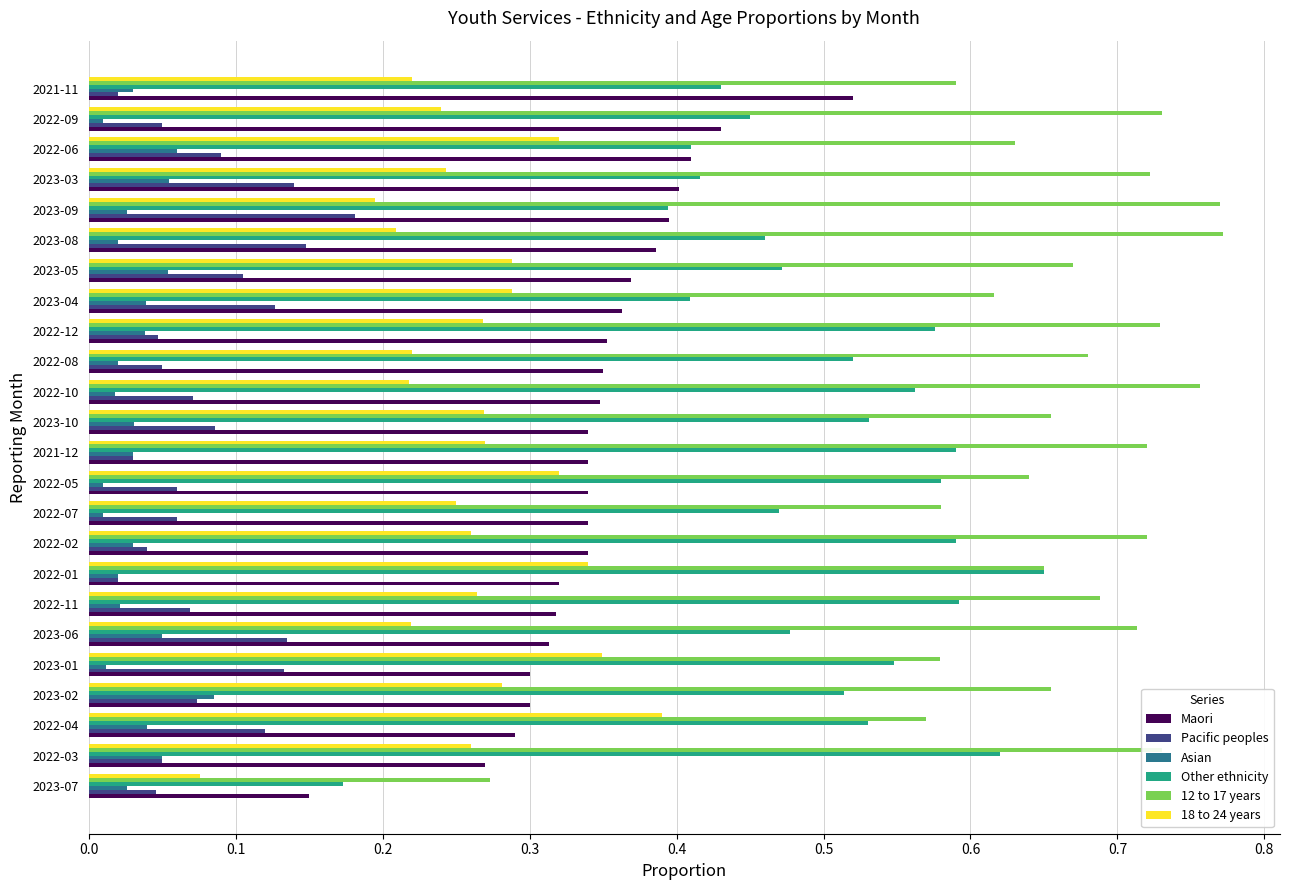

True or false: 18 to 24 years has a value of 0.2 at 2022-08.

True